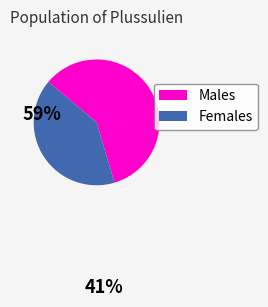

Is there a majority slice in this chart?

Yes